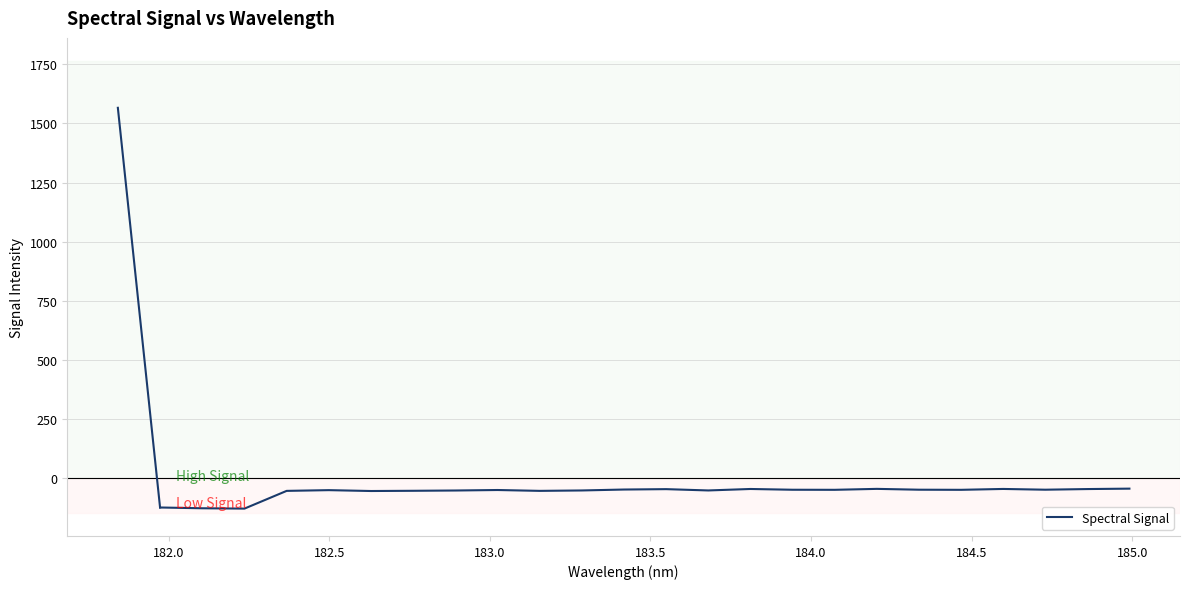

What is the difference between the second highest and minimum values?

83.5